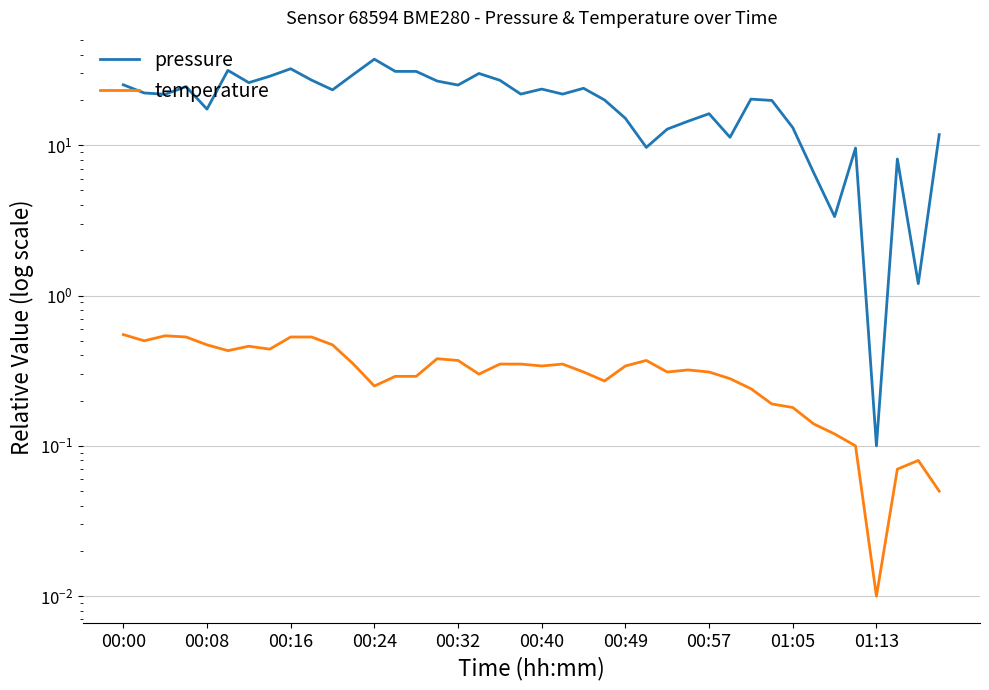

True or false: pressure and temperature intersect in this chart.

False